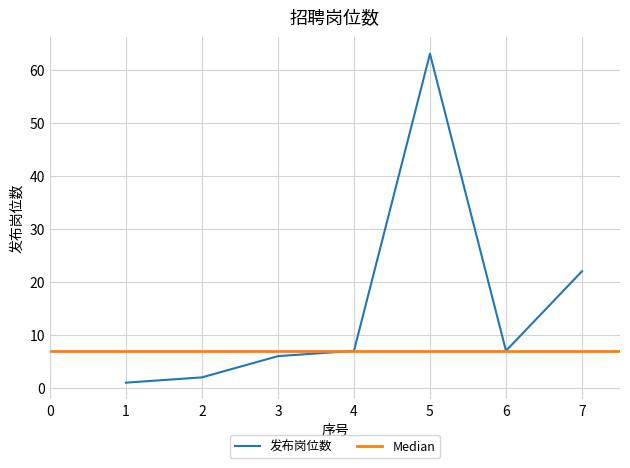

Which has a higher value, 4 or 7?

7